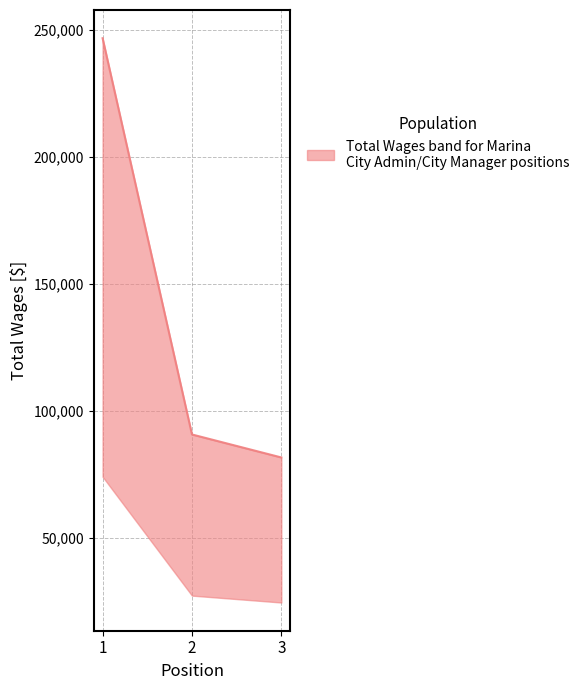

Approximately how many times larger is the value at 1 compared to 2?

2.7